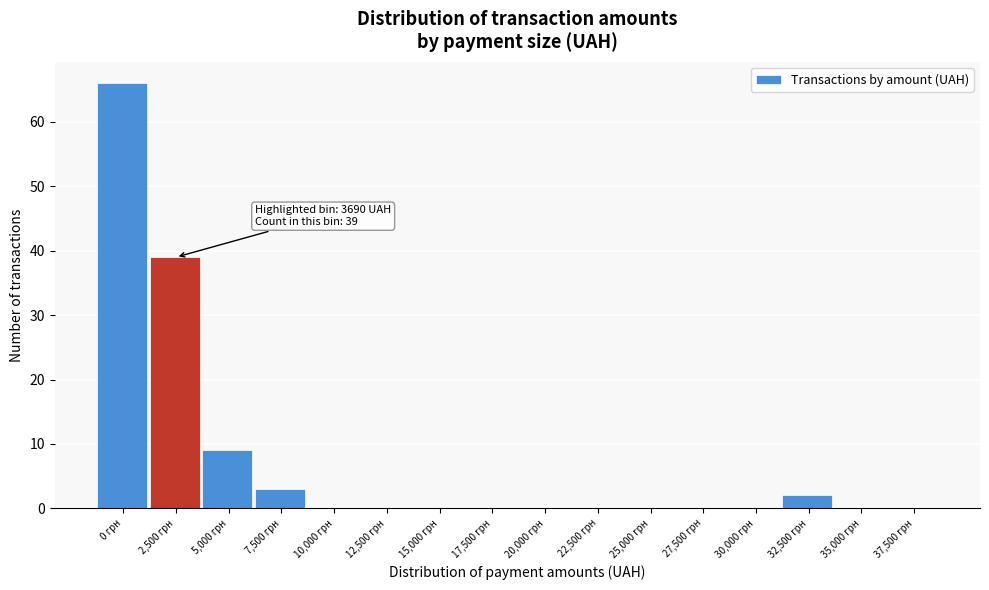

Reading right to left, transcribe all the data shown in this chart.

37,500 грн=0	35,000 грн=0	32,500 грн=2	30,000 грн=0	27,500 грн=0	25,000 грн=0	22,500 грн=0	20,000 грн=0	17,500 грн=0	15,000 грн=0	12,500 грн=0	10,000 грн=0	7,500 грн=3	5,000 грн=9	2,500 грн=39	0 грн=66